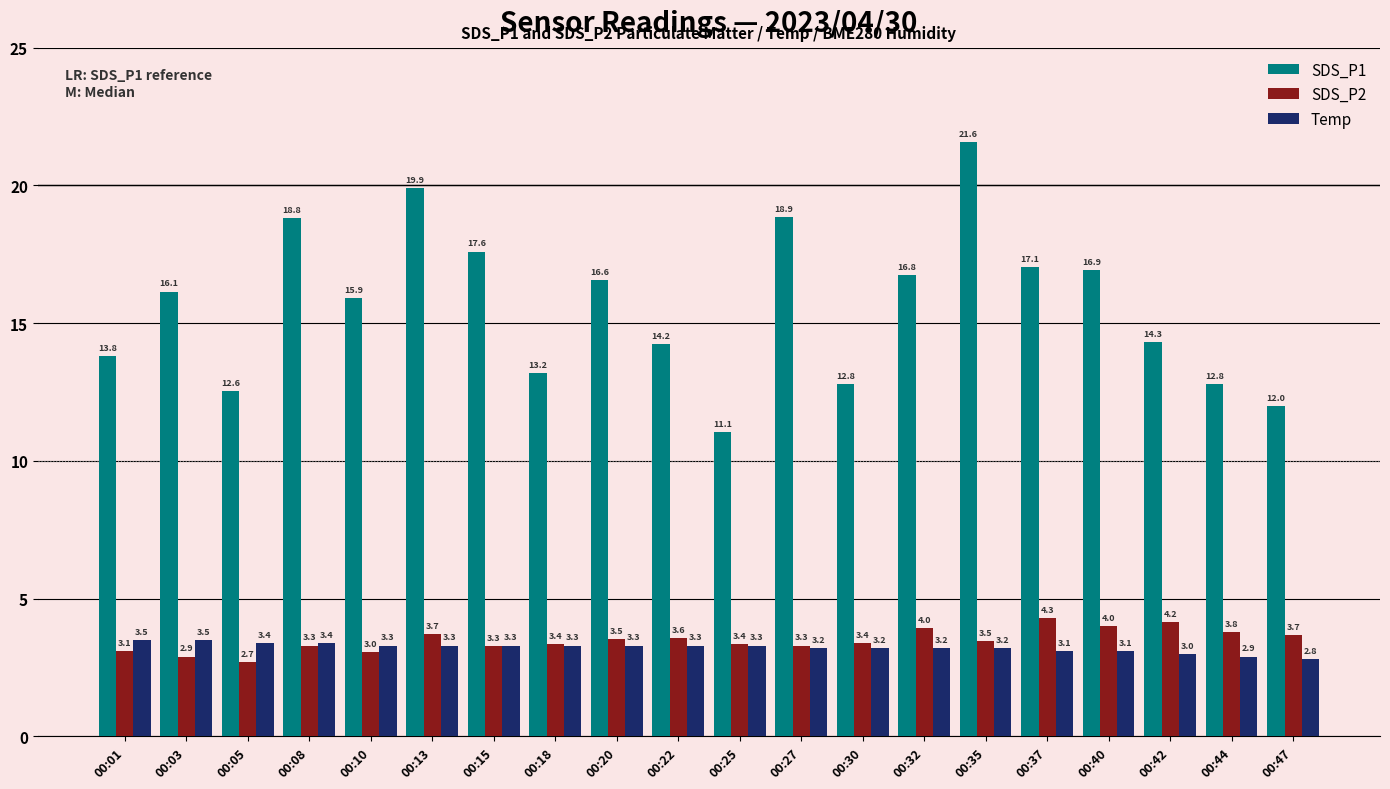

Does the chart contain stacked bars?

No